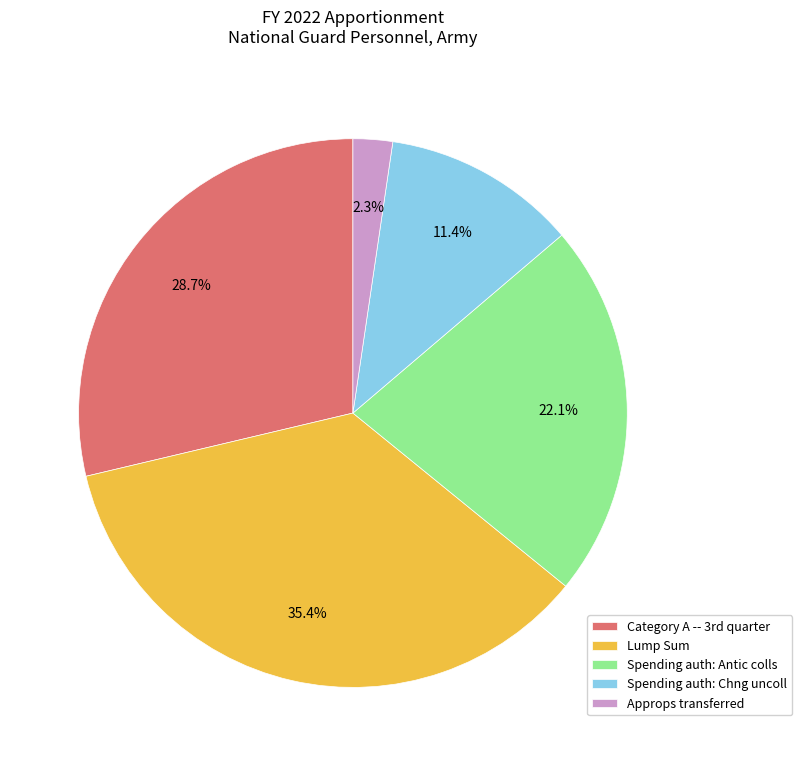

To the nearest percent, what is the average slice percentage?

20%